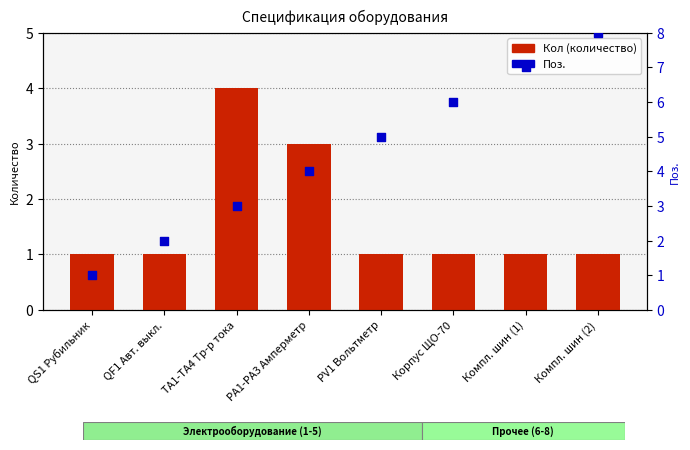

Which series contains the highest Y value?

Поз.